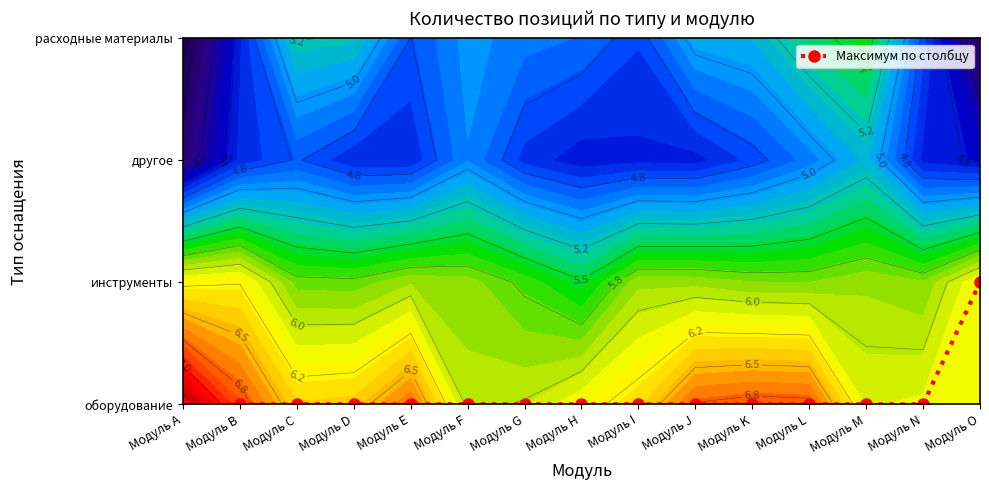

Rank the categories by value from lowest to highest.

Модуль А, Модуль B, Модуль C, Модуль D, Модуль E, Модуль F, Модуль G, Модуль H, Модуль I, Модуль J, Модуль K, Модуль L, Модуль M, Модуль N, Модуль O